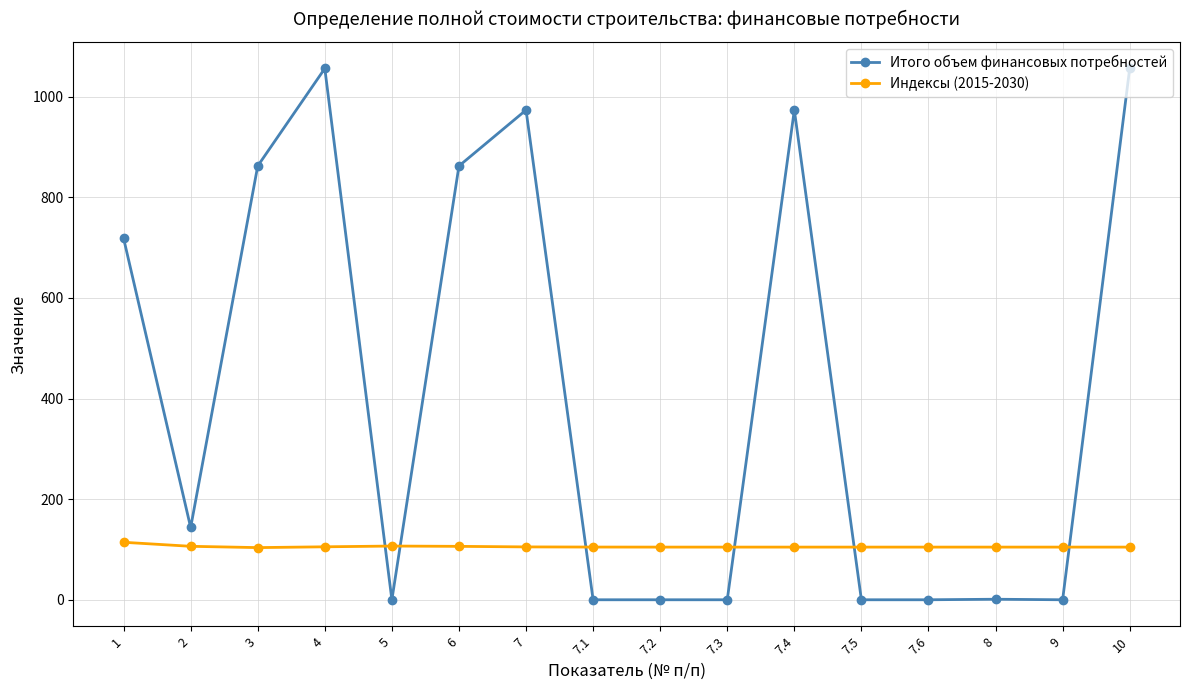

The value of Итого объем финансовых потребностей at 8 is 1.1. True or false?

True